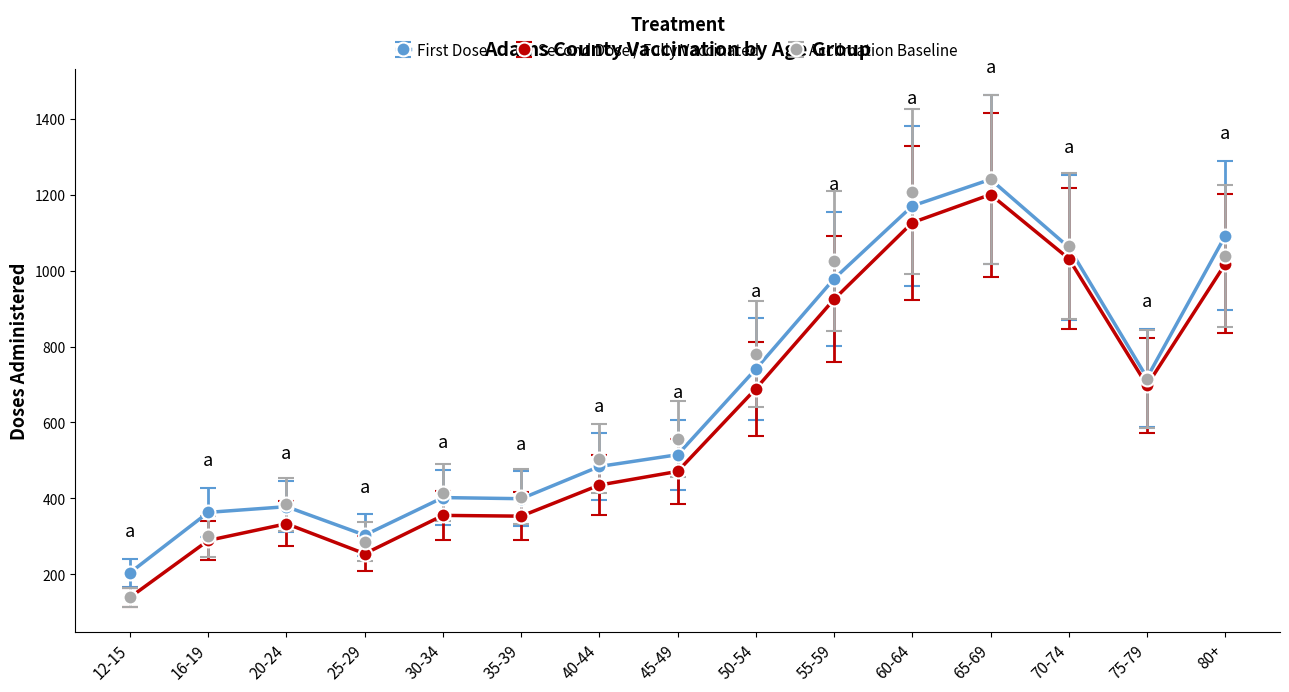

How many categories are shown in the chart?

15